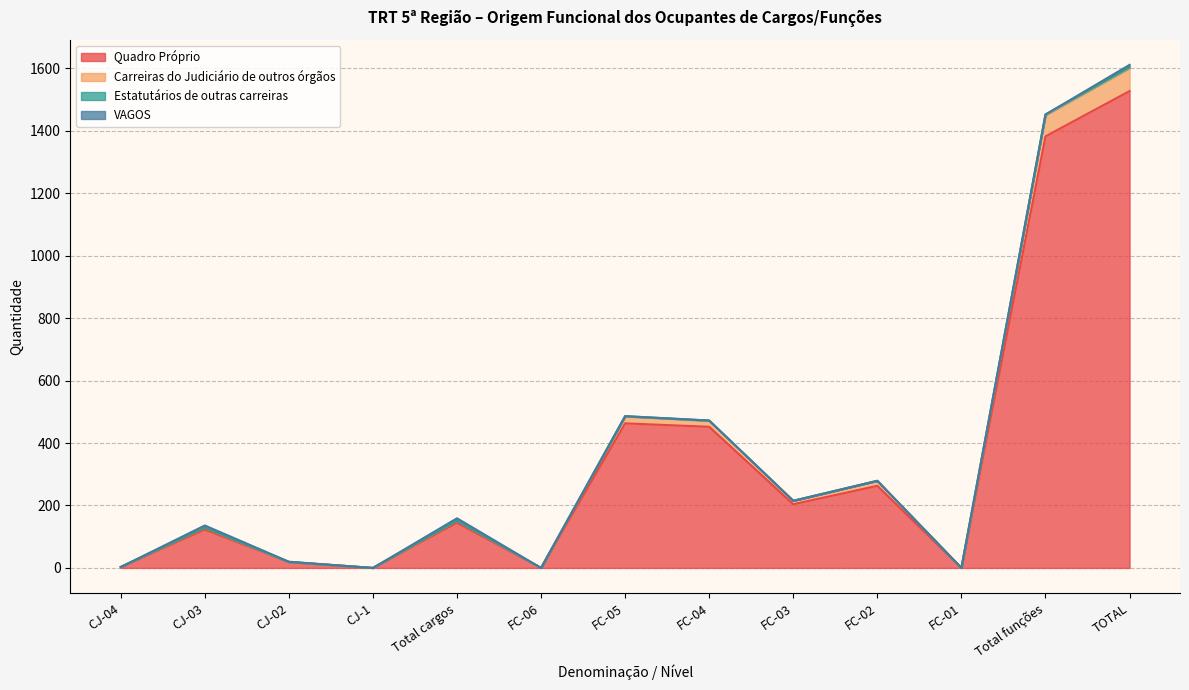

The value of Quadro Próprio at FC-02 is 263. True or false?

True